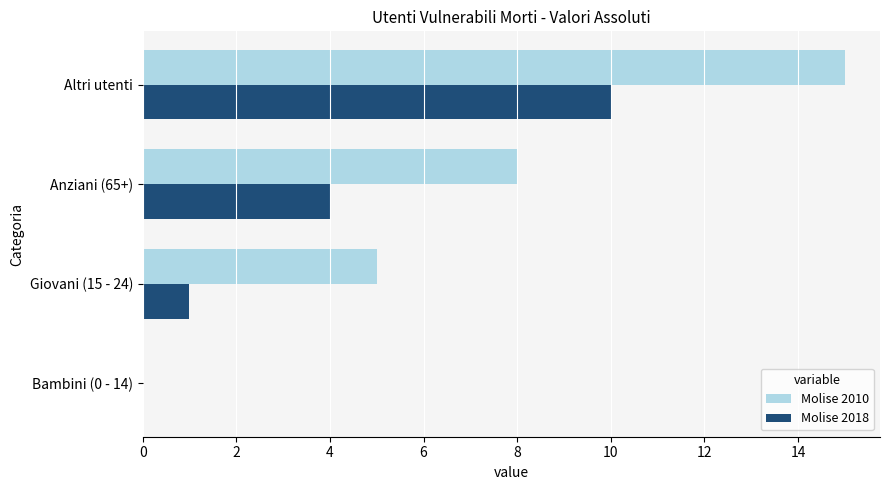

The value of Molise 2018 at Bambini (0 - 14) is 0. True or false?

True